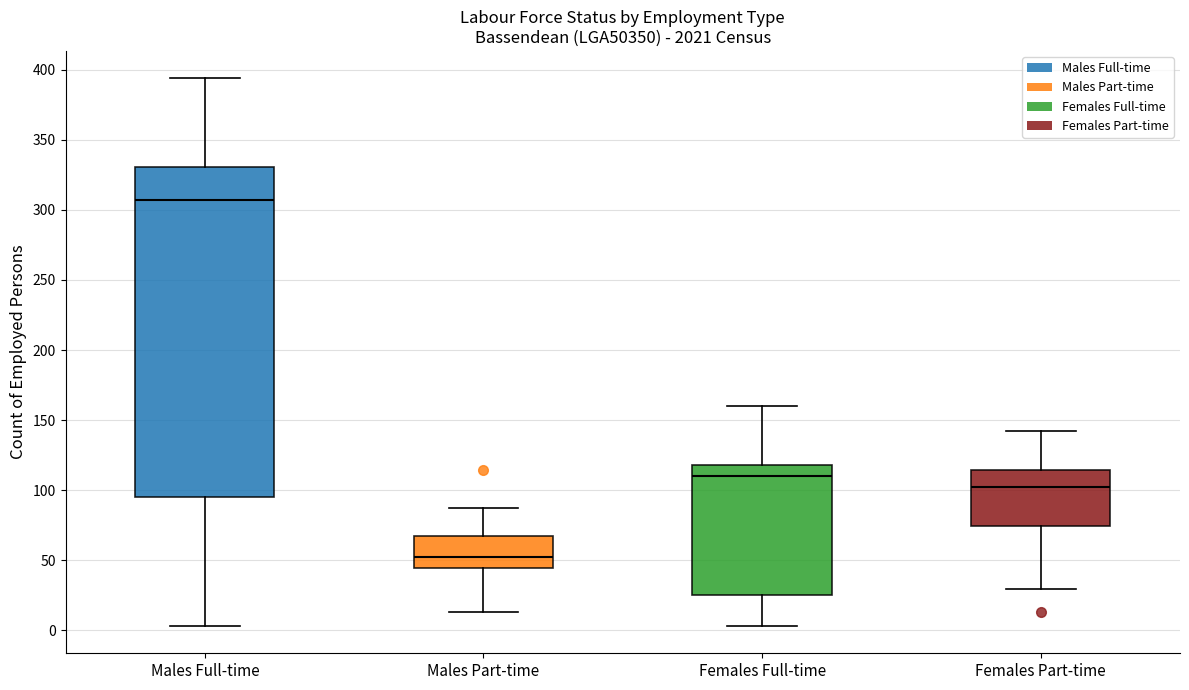

Reading left to right, read every box against the y-axis: the position of its median line, the range the box covers, and the ends of its whiskers. The values are not printed on the chart, so give them approximately, as read against the axis.

Males Full-time: median 305, box 95 to 330, whiskers 5 to 395
Males Part-time: median 50, box 45 to 65, whiskers 15 to 85
Females Full-time: median 110, box 25 to 120, whiskers 5 to 160
Females Part-time: median 100, box 75 to 115, whiskers 30 to 140